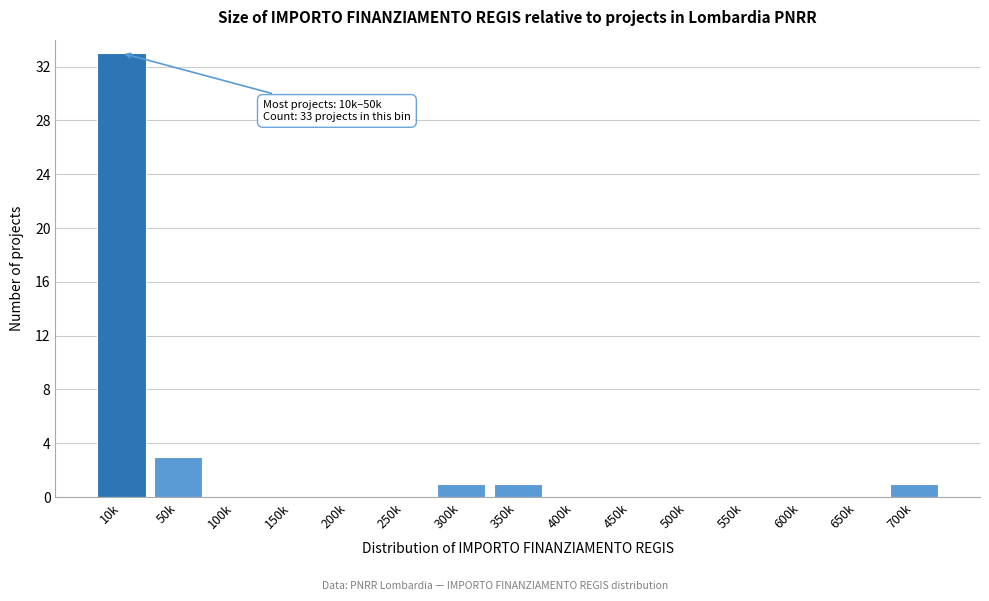

Reading left to right, list all the values displayed in this chart.

10k=33	50k=3	100k=0	150k=0	200k=0	250k=0	300k=1	350k=1	400k=0	450k=0	500k=0	550k=0	600k=0	650k=0	700k=1